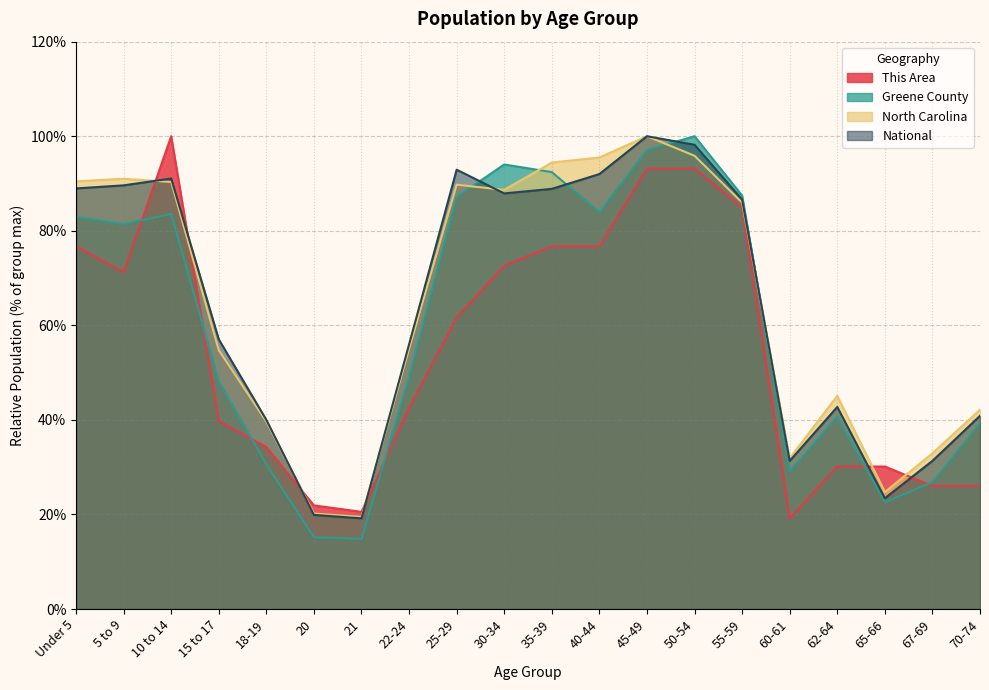

Rank the series by their maximum value, from lowest to highest.

This Area, Greene County, North Carolina, National